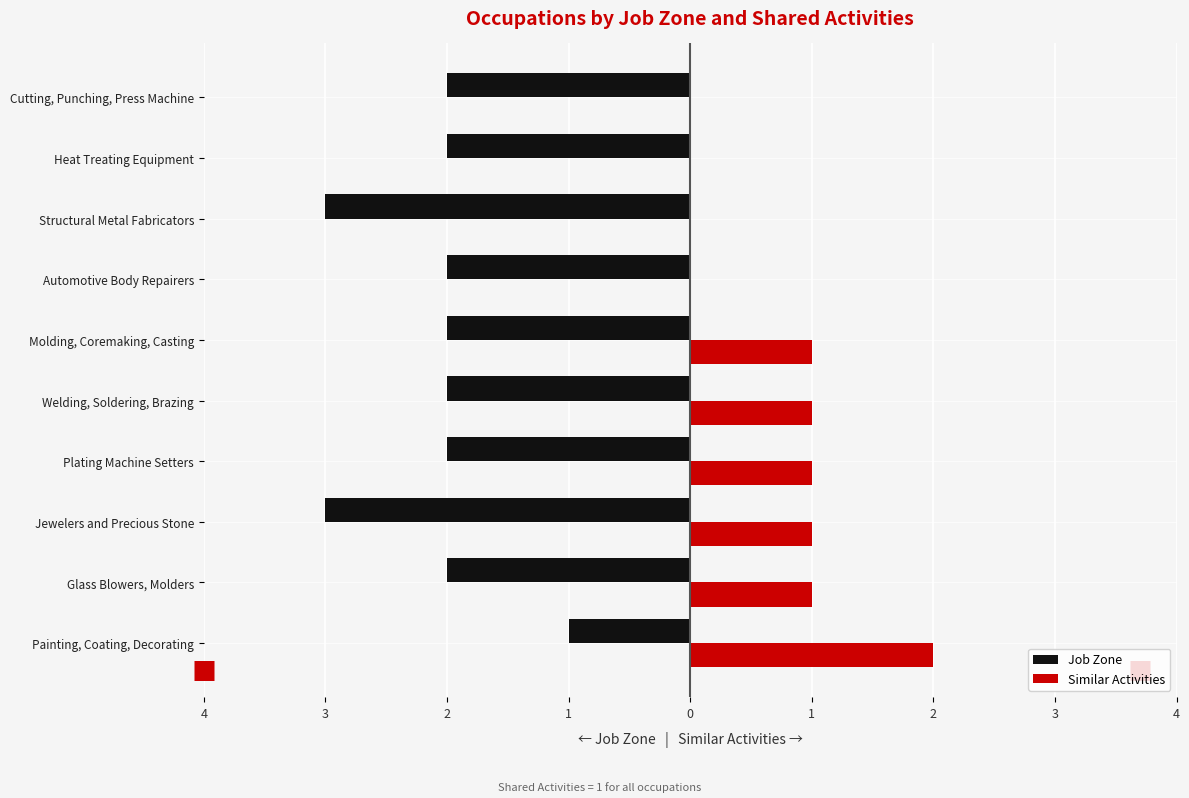

What are all the series names shown in the legend?

Job Zone, Similar Activities